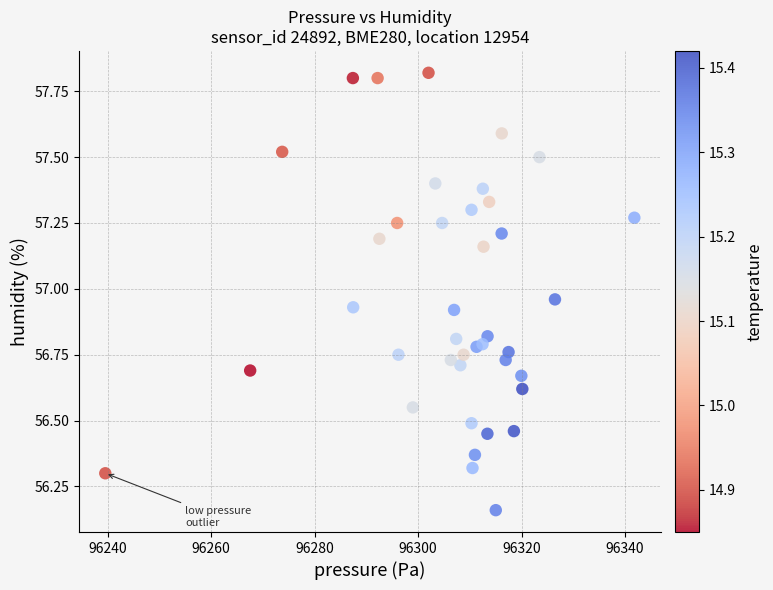

What is the range of X values (max minus min)?

102.2